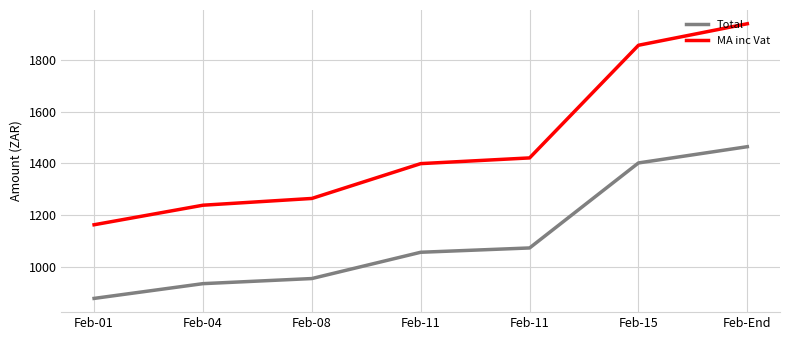

At Feb-01, list the series in order from smallest to largest.

Total, MA inc Vat